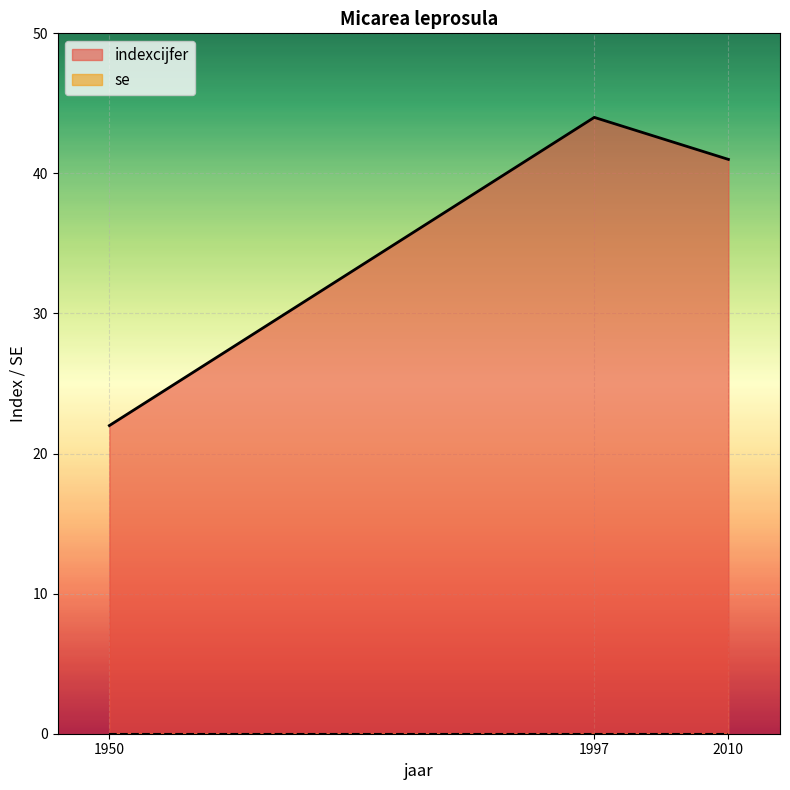

Reading left to right, what are all the values shown in this chart?

22	44	41